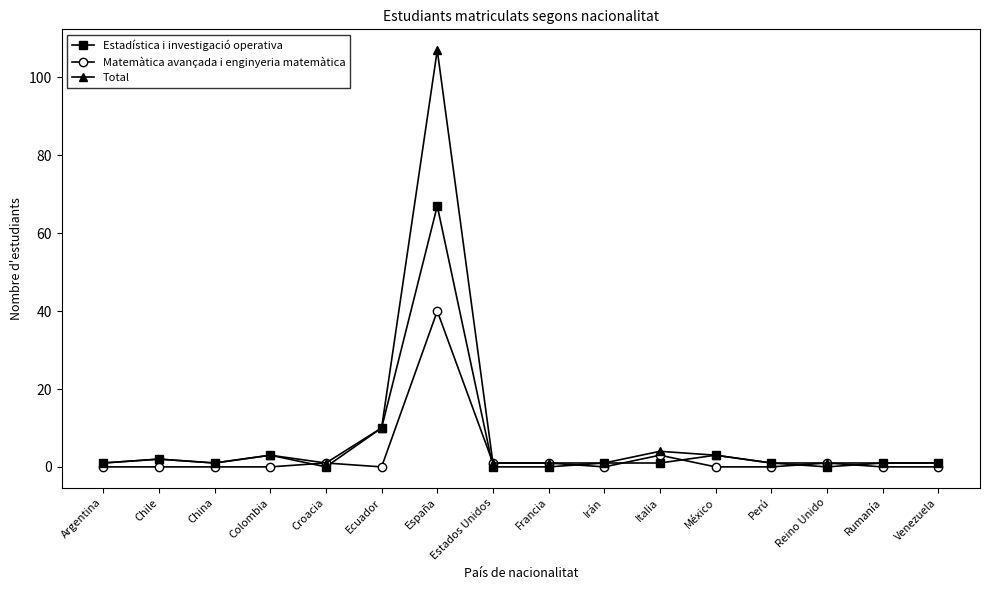

At which category is the sum across all series the highest?

España